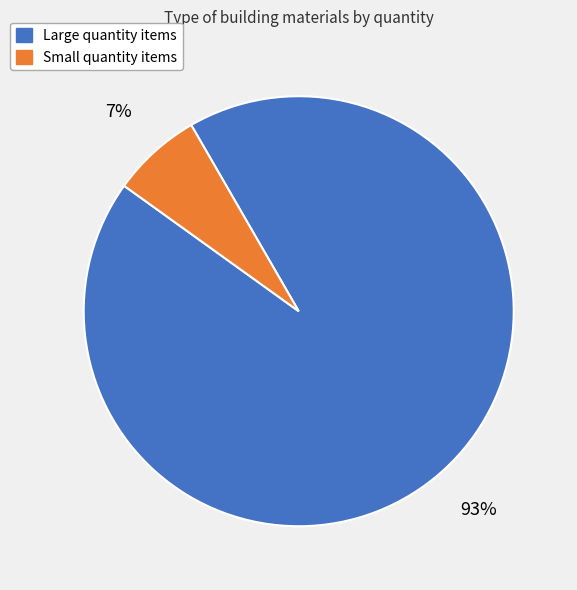

Does any single category account for the majority?

Yes